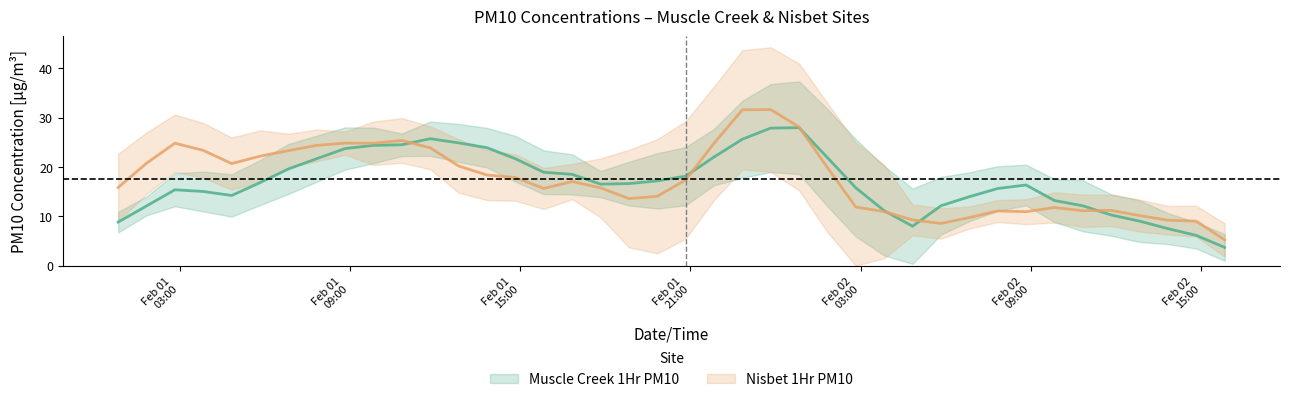

Where is the first local maximum for Nisbet 1Hr PM10?

2022-02-01 01:50:00